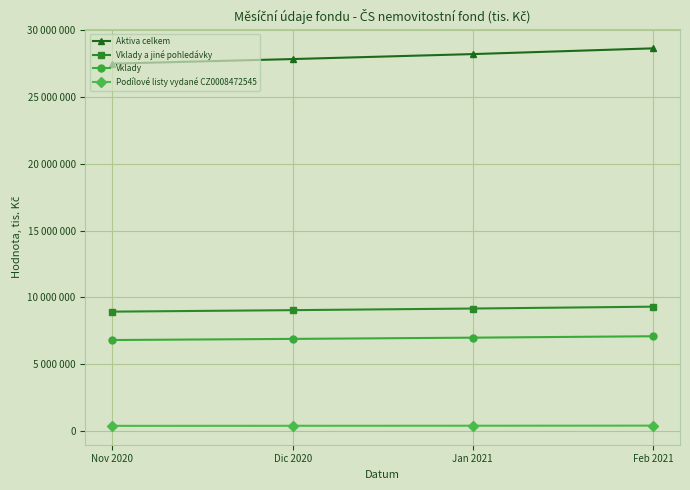

Is this an area chart (filled region under the line)?

No